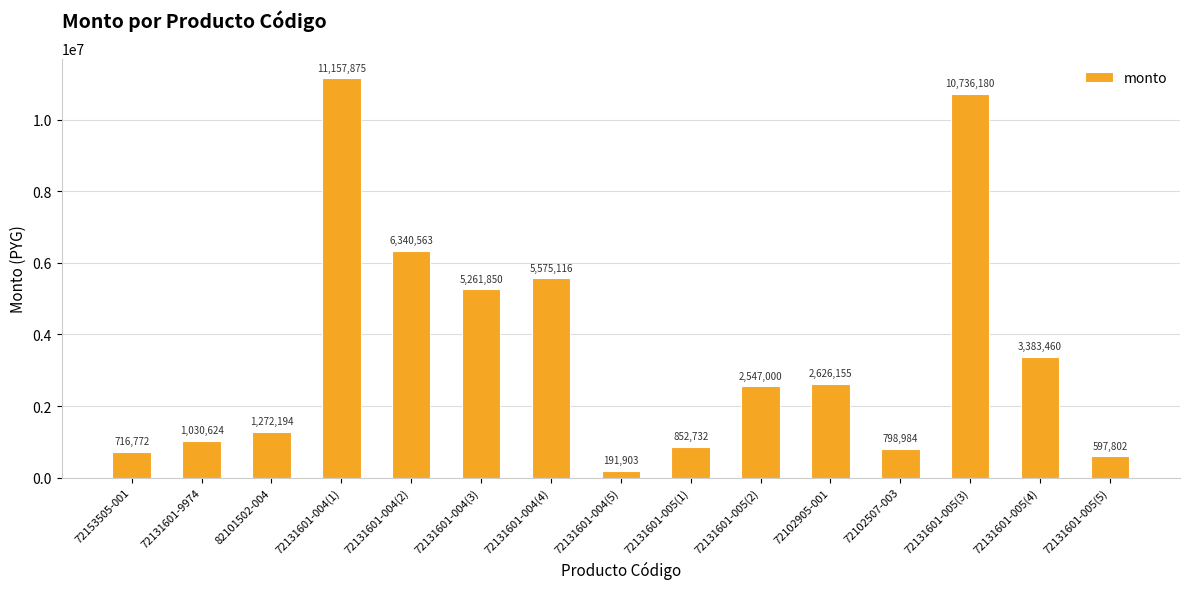

Which category has the lowest value across all series?

72131601-004(5)